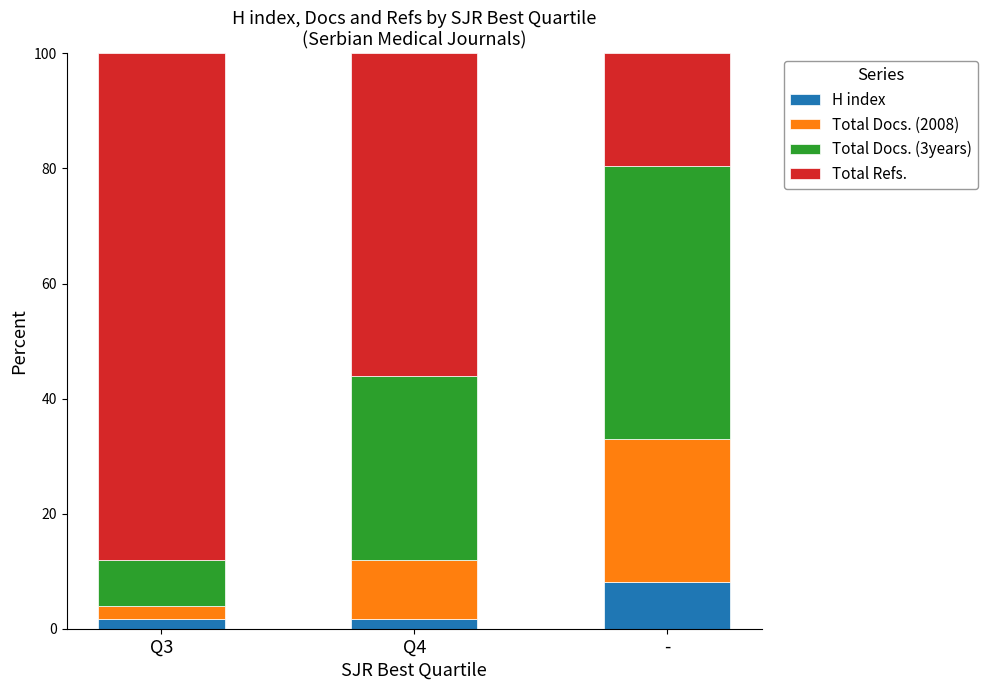

Are the bars grouped side by side (vs. stacked)?

No